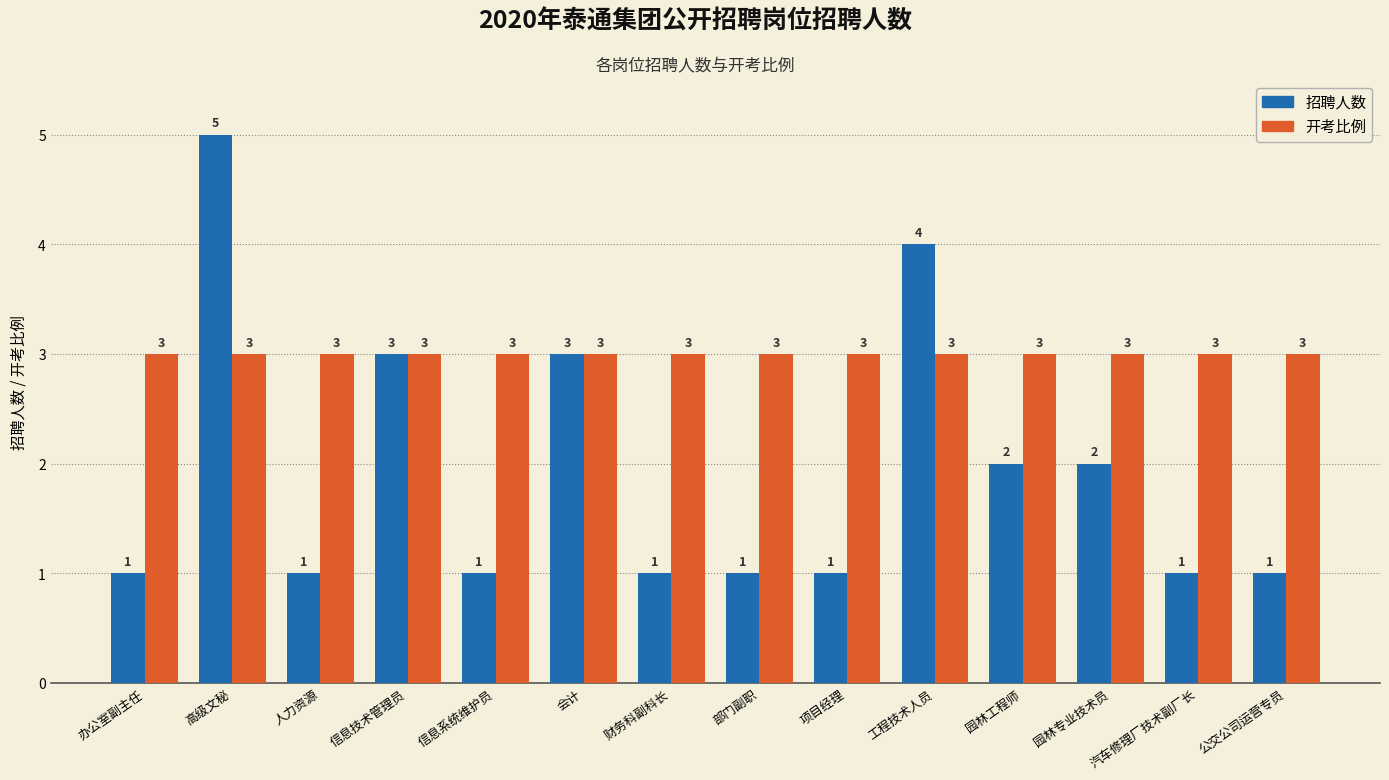

At which category is the sum across all series the highest?

高级文秘